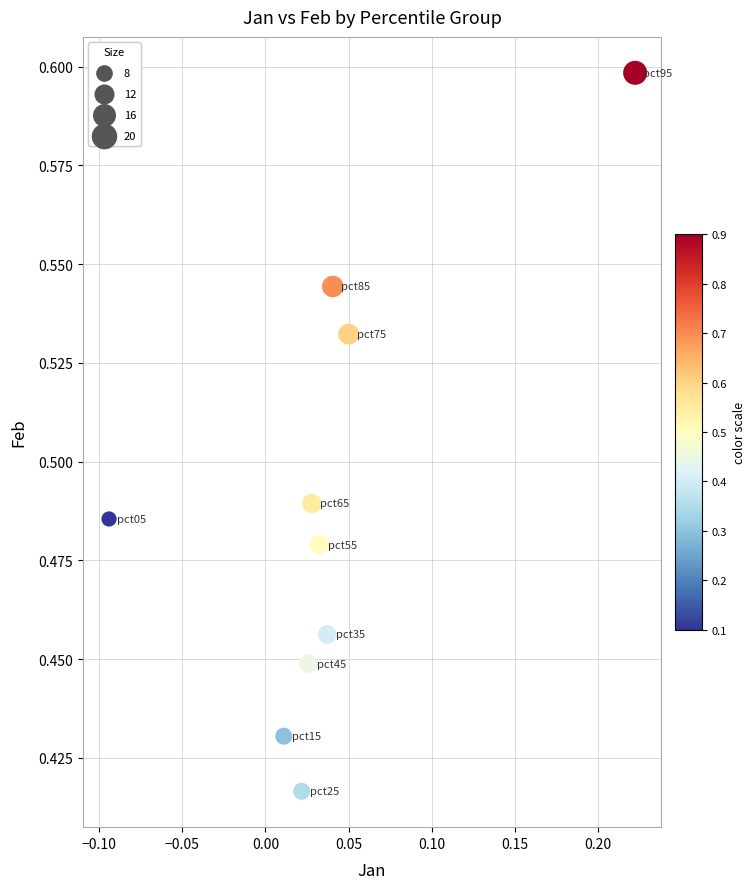

What is the range of X values (max minus min)?

0.3